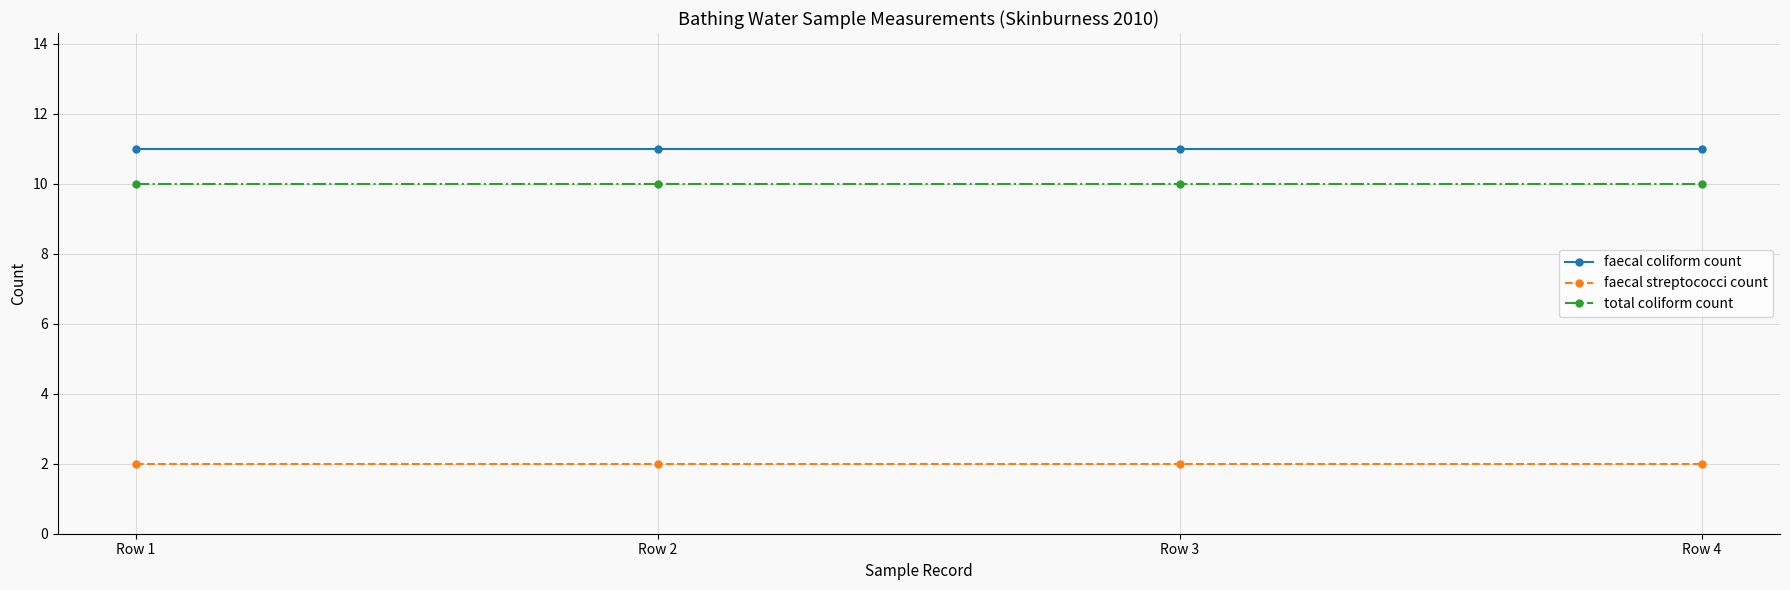

What are all the series names shown in the legend?

faecal coliform count, faecal streptococci count, total coliform count